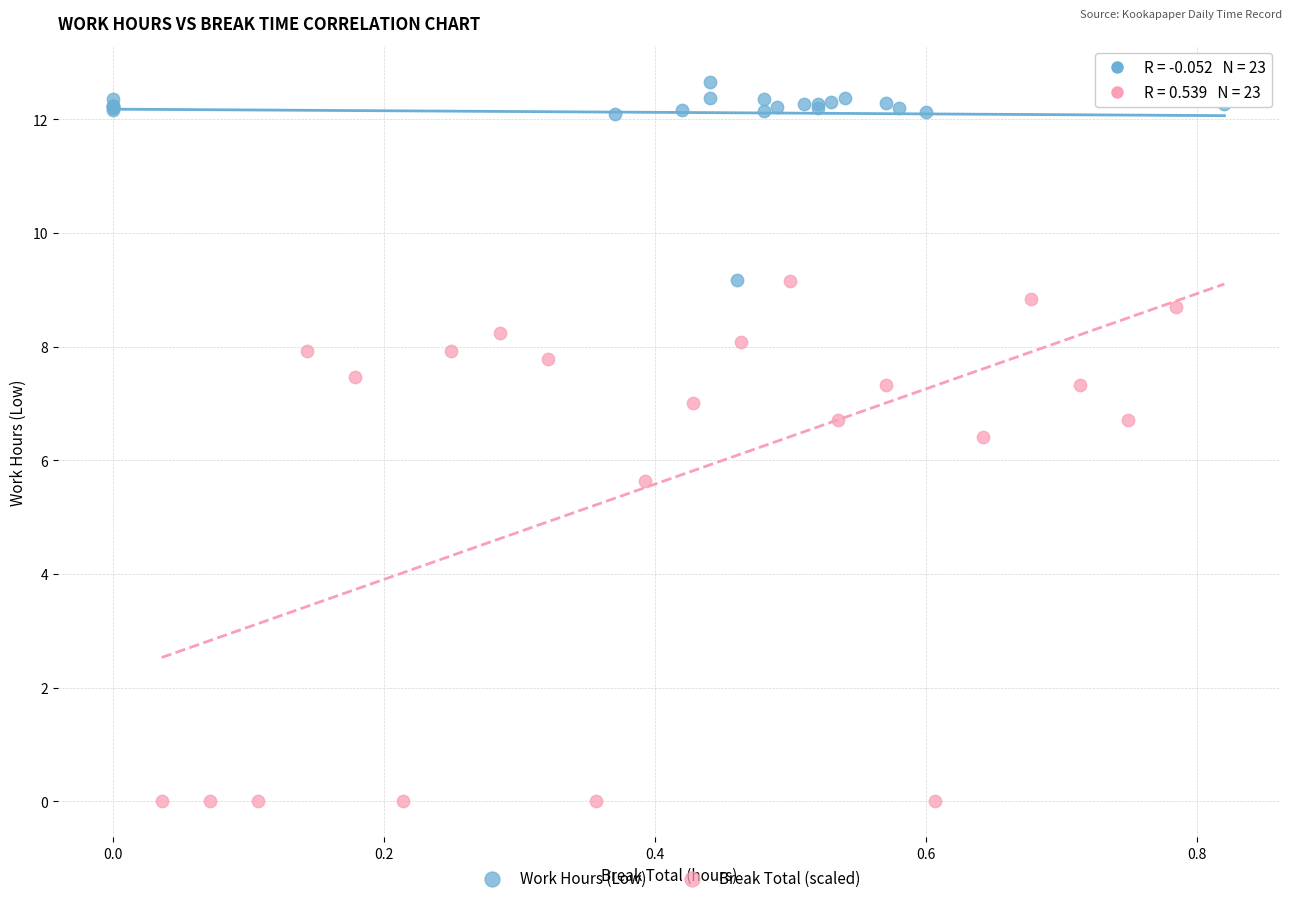

Which series has the largest Y range (max minus min)?

Break Total (scaled)